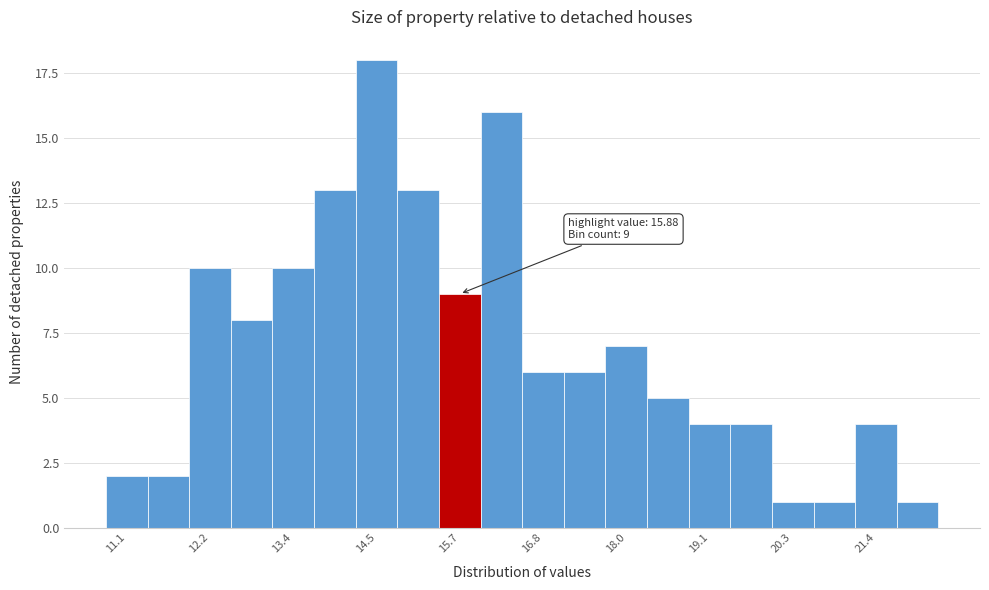

Read against the x-axis, roughly where is the centre of the tallest bar?

14.6